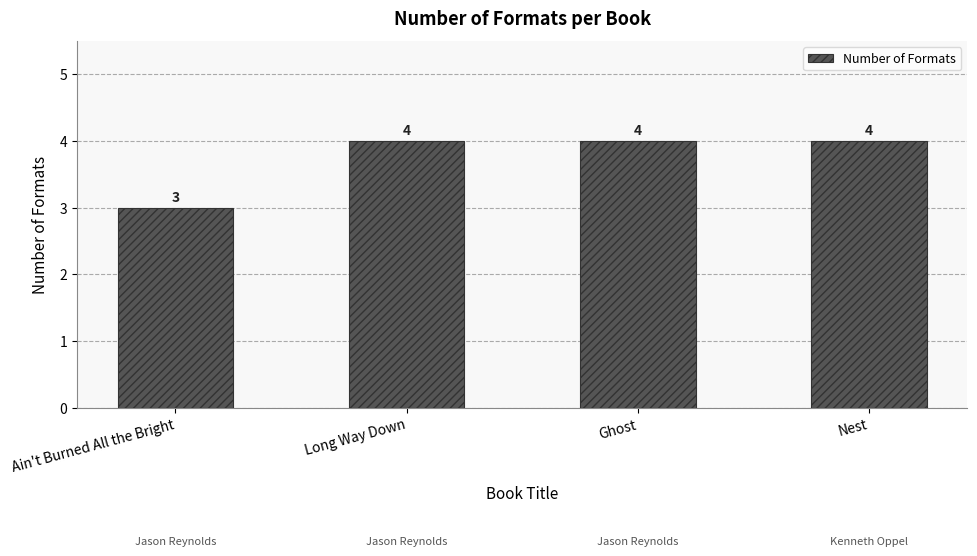

What is the ratio of the value at Nest to the value at Ain't Burned All the Bright?

1.3